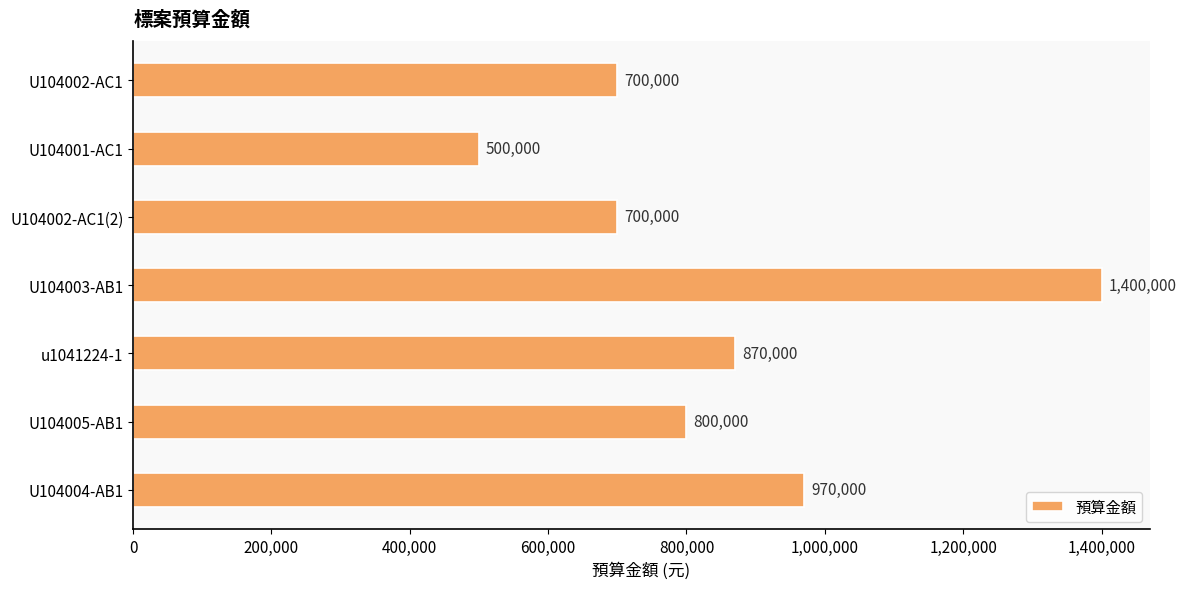

What is the minimum value shown in the chart?

500000